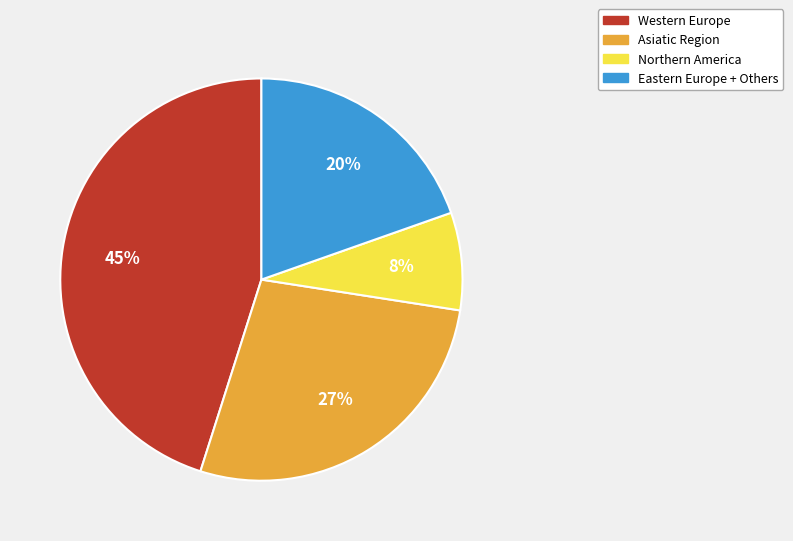

Is there any slice that represents more than half of the pie?

No